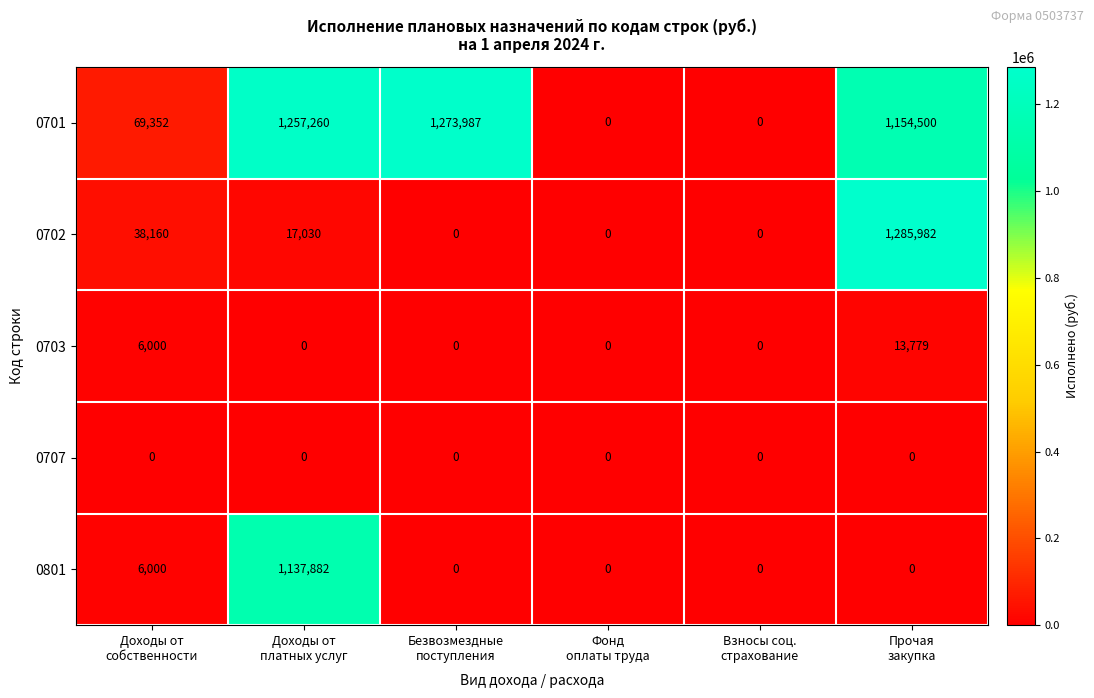

Count the number of categories in the chart.

6